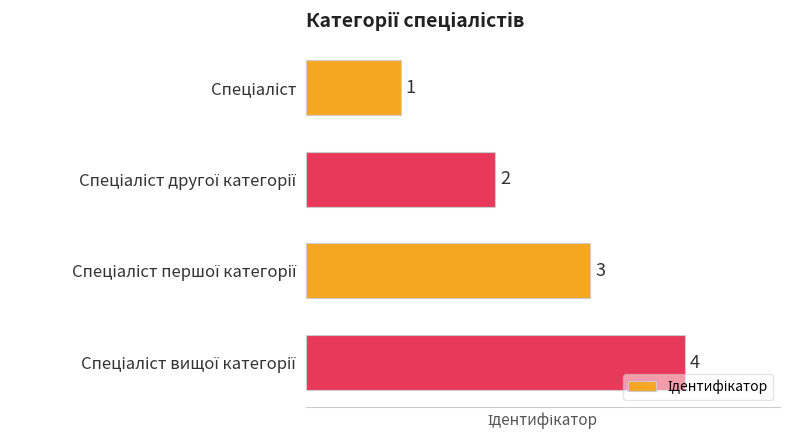

What is the sum of all values?

10